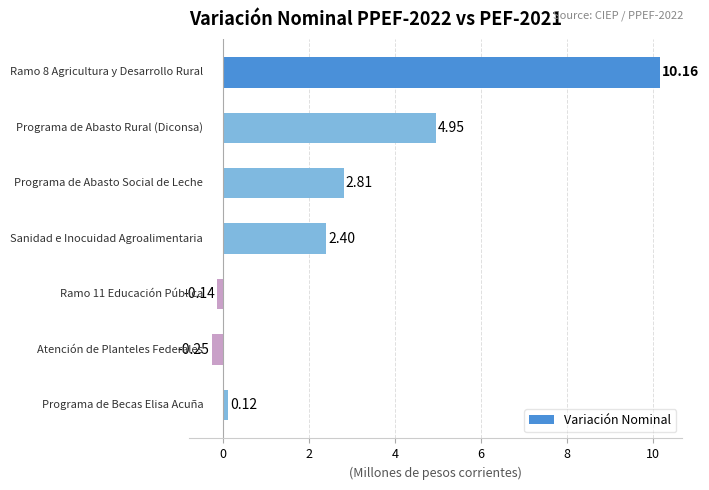

What is the difference between the second highest and second lowest values?

5.1